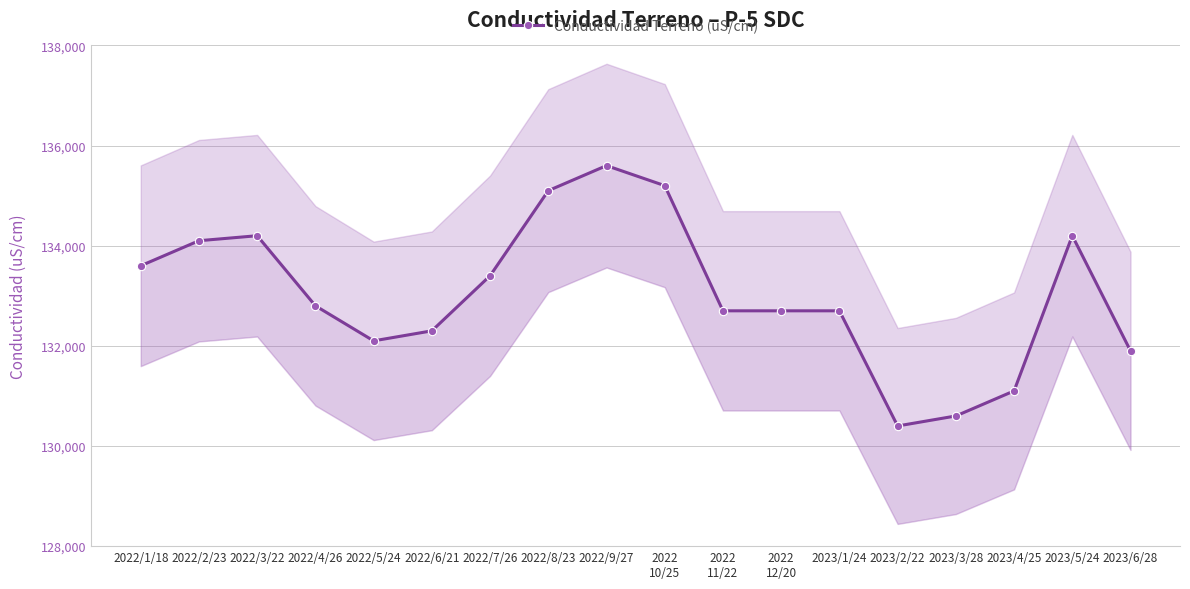

How many interior local peaks (higher than both neighbors) does the data have?

3